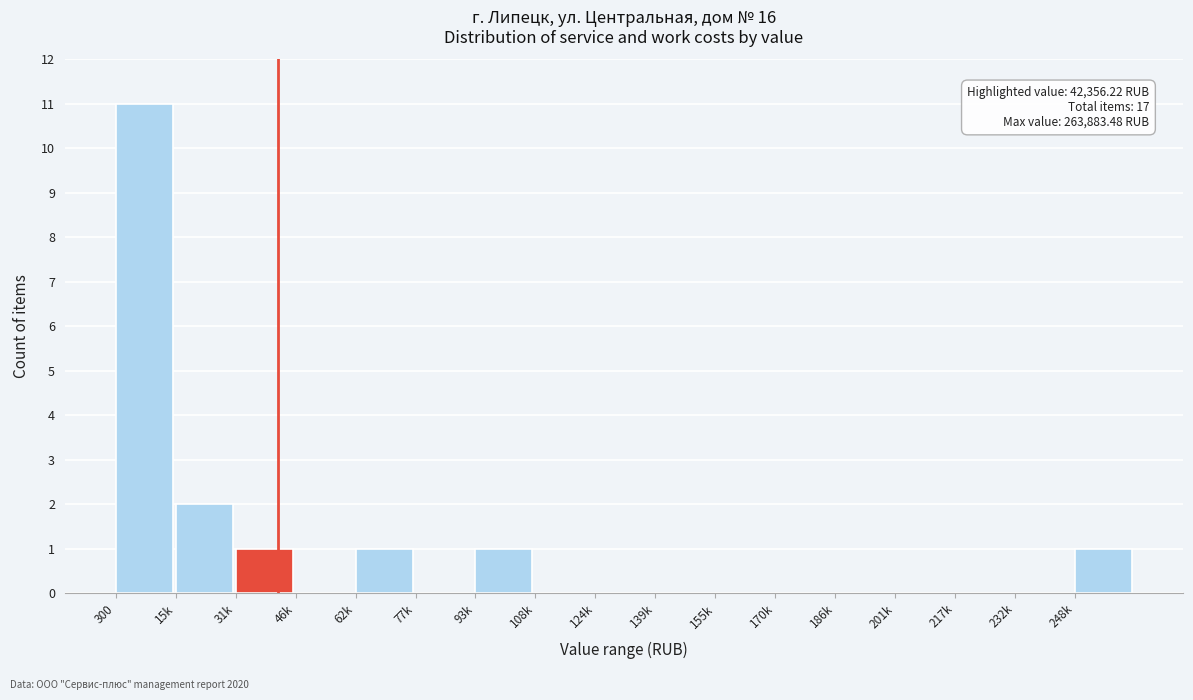

Reading right to left, list all the values displayed in this chart.

248k=1	232k=0	217k=0	201k=0	186k=0	170k=0	155k=0	139k=0	124k=0	108k=0	93k=1	77k=0	62k=1	46k=0	31k=1	15k=2	300=11